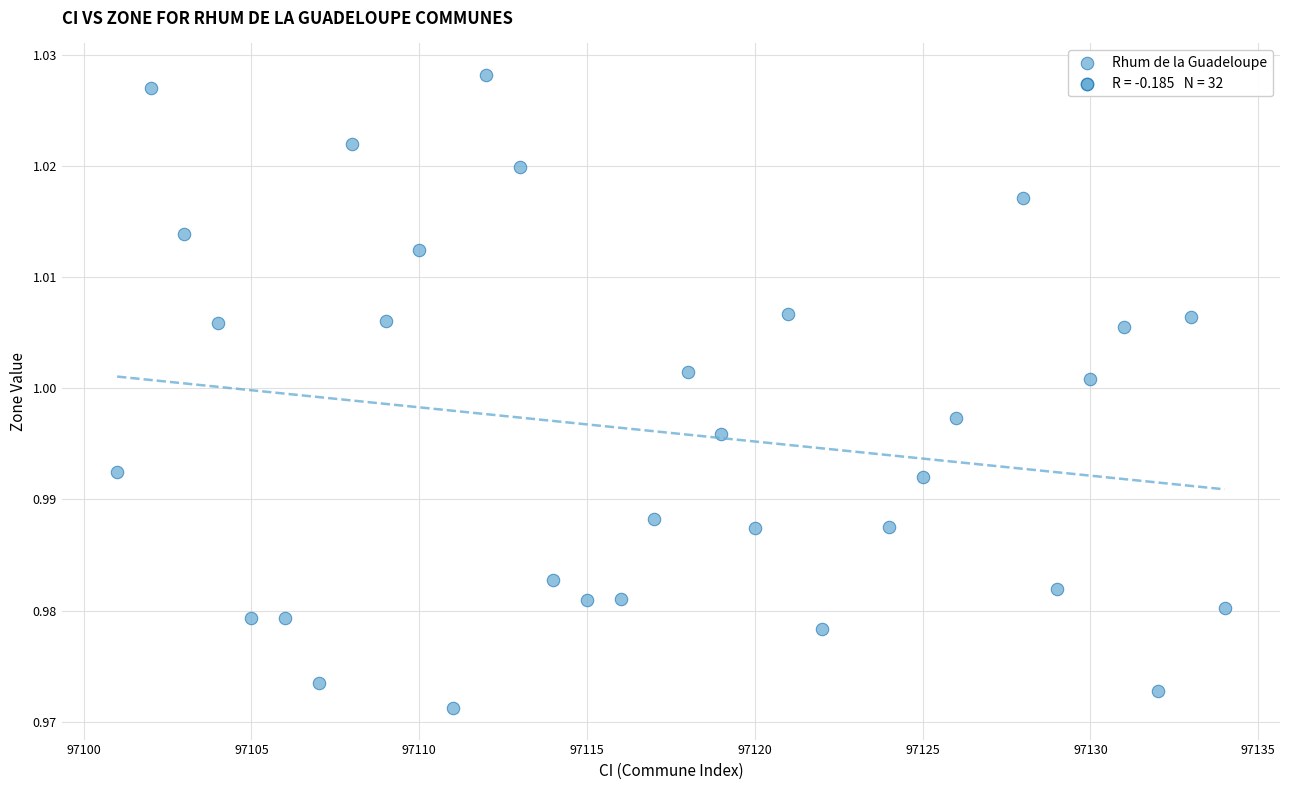

What is the range of X values (max minus min)?

33.0